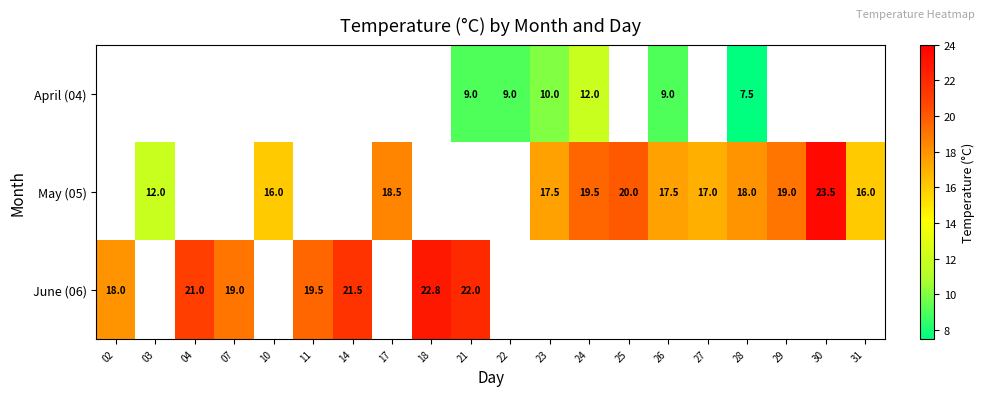

Is it true that May (05) equals 31.4 at 30?

False